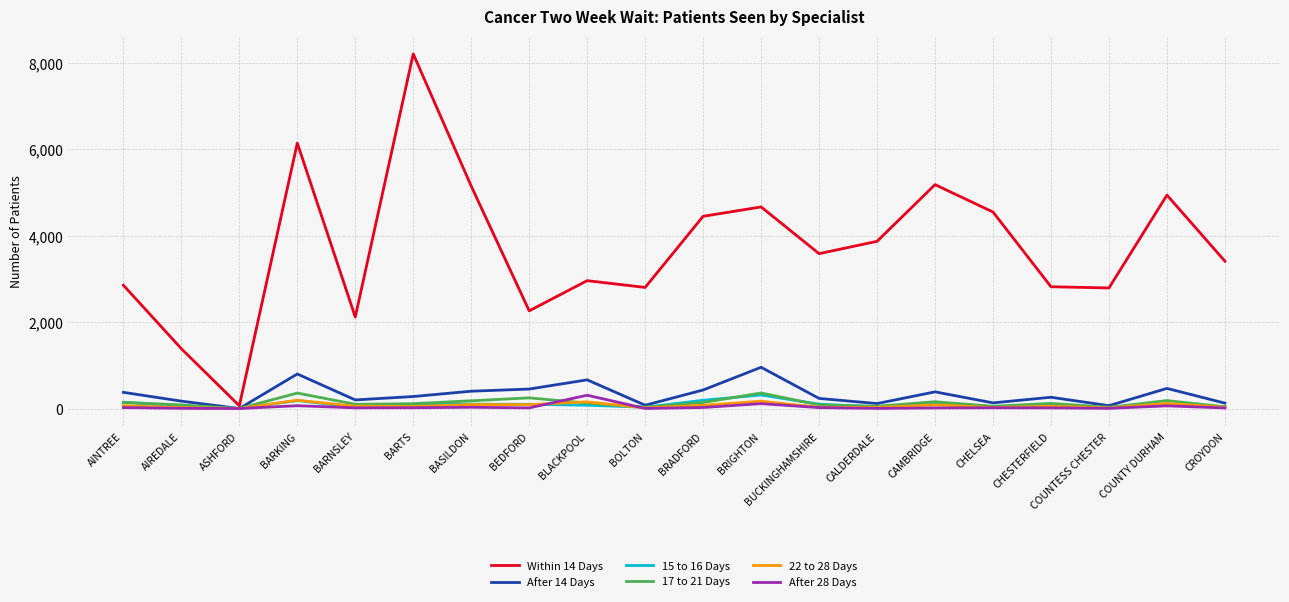

Which category has the lowest value in the Within 14 Days series?

ASHFORD